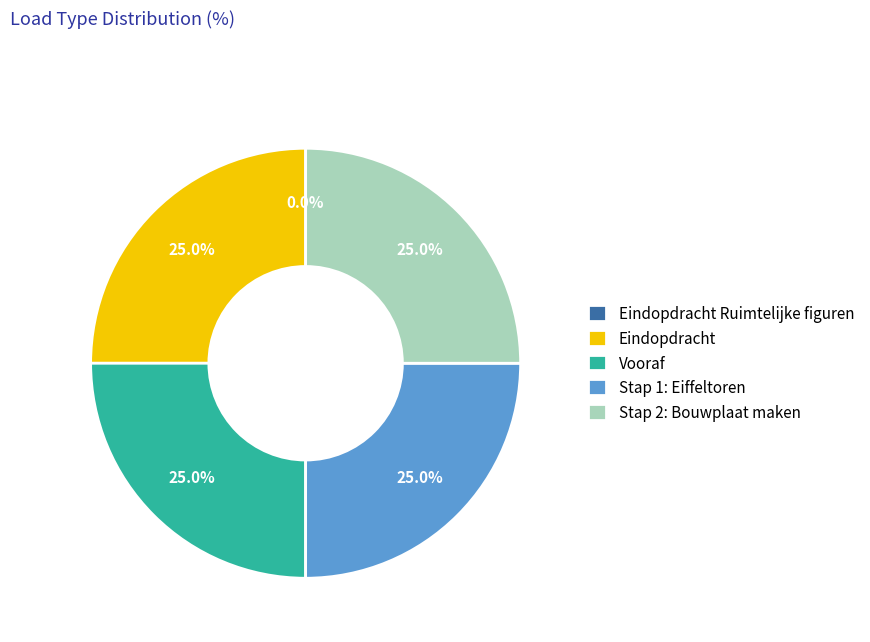

To the nearest percent, what percentage of the pie is Stap 2: Bouwplaat maken?

25%